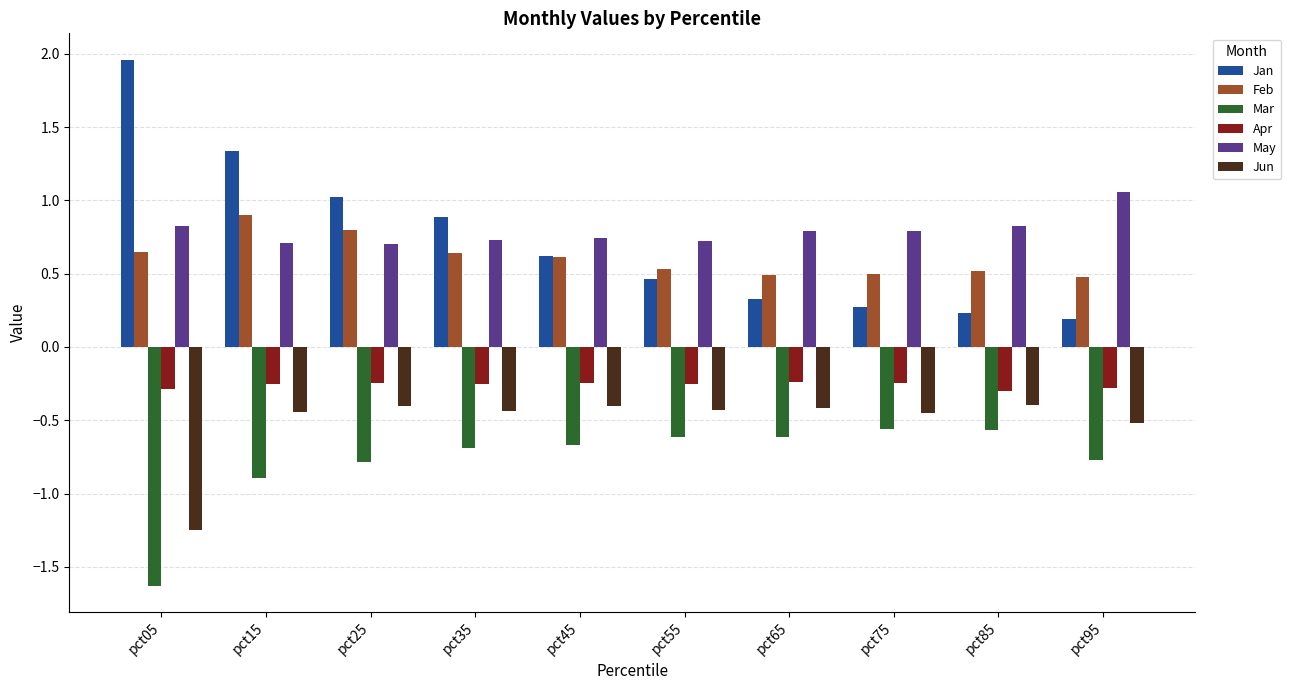

What is the average value of the Jun series?

-0.5